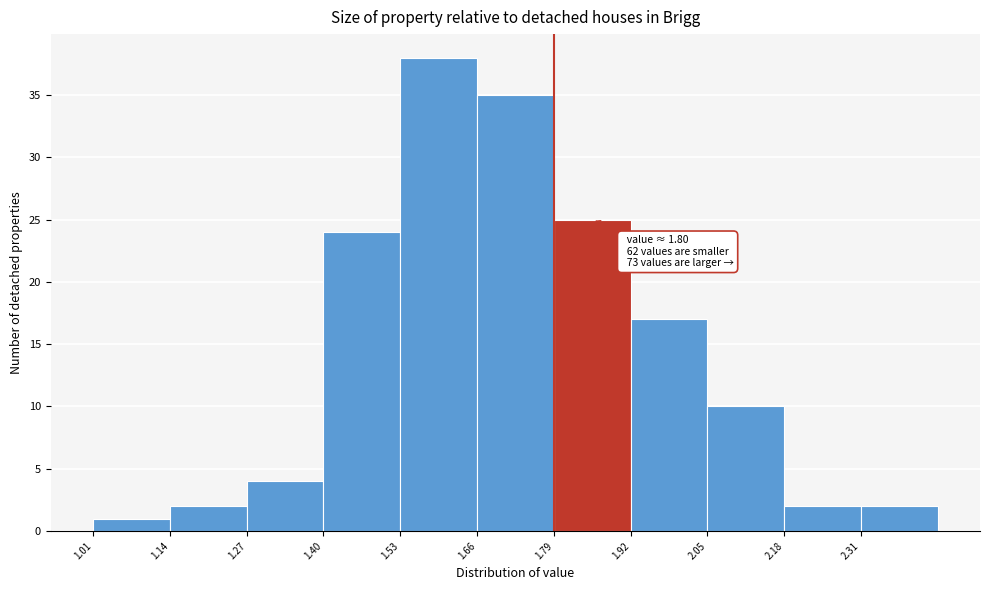

Which range on the x-axis has the tallest bar?

1.525 to 1.655